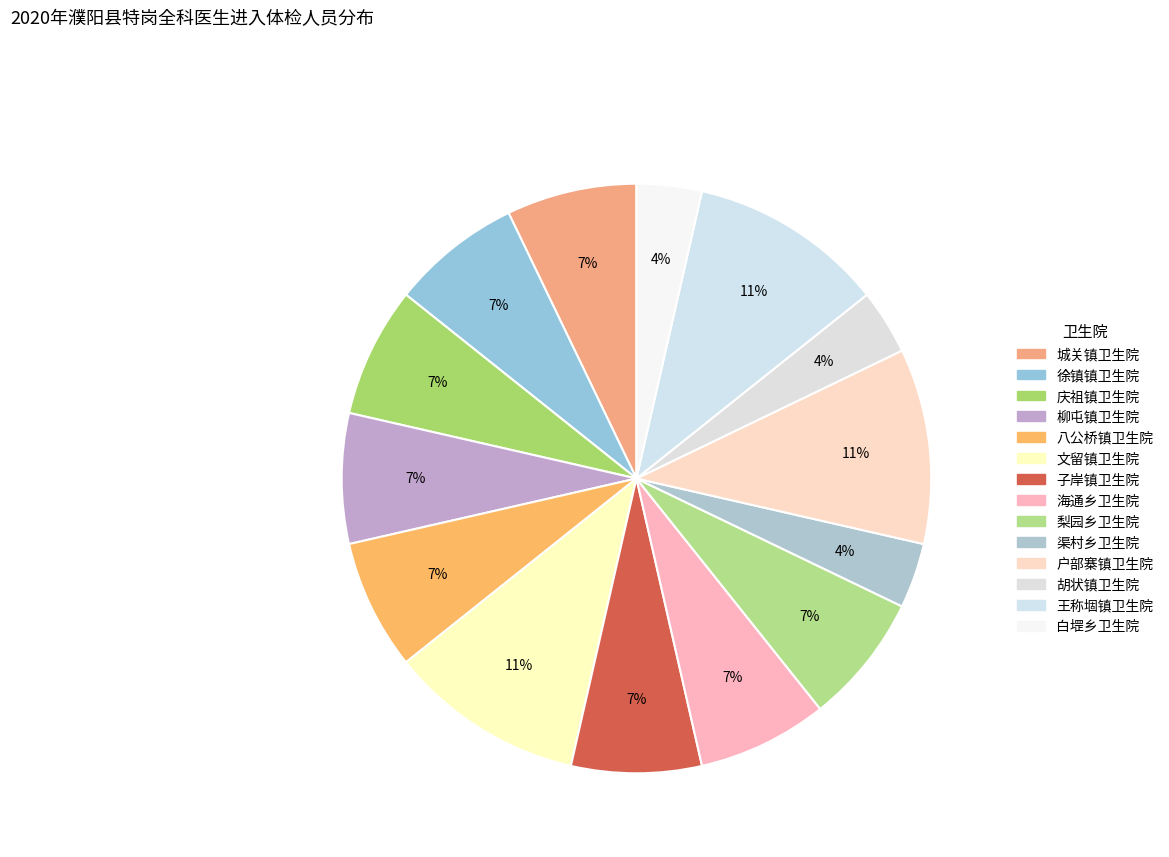

How many slices are in this pie chart?

14